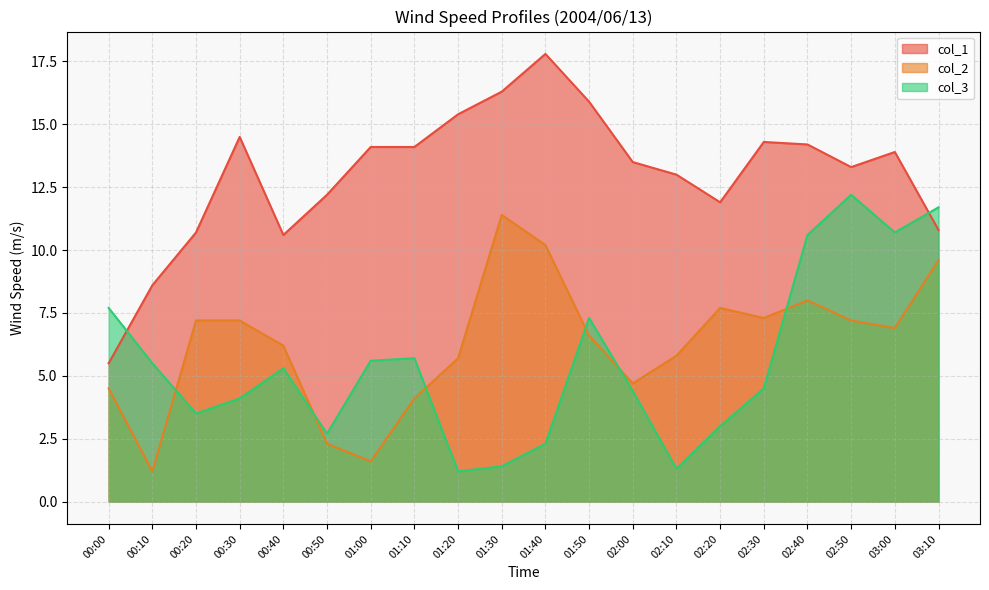

Reading right to left, what are all the values shown in this chart?

col_1: 10.8	13.9	13.3	14.2	14.3	11.9	13.0	13.5	15.9	17.8	16.3	15.4	14.1	14.1	12.2	10.6	14.5	10.7	8.6	5.5
col_2: 9.6	6.9	7.2	8.0	7.3	7.7	5.8	4.7	6.6	10.2	11.4	5.7	4.1	1.6	2.3	6.2	7.2	7.2	1.2	4.5
col_3: 11.7	10.7	12.2	10.6	4.5	3.0	1.3	4.4	7.3	2.3	1.4	1.2	5.7	5.6	2.7	5.3	4.1	3.5	5.5	7.7